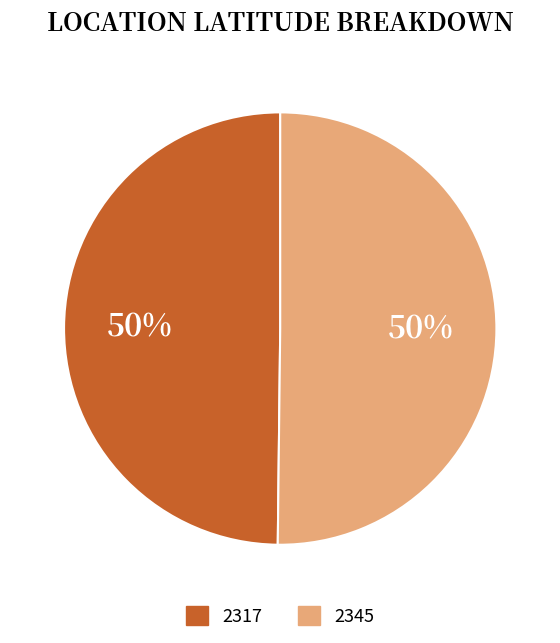

What percentage is the 2317 slice, to the nearest percent?

50%